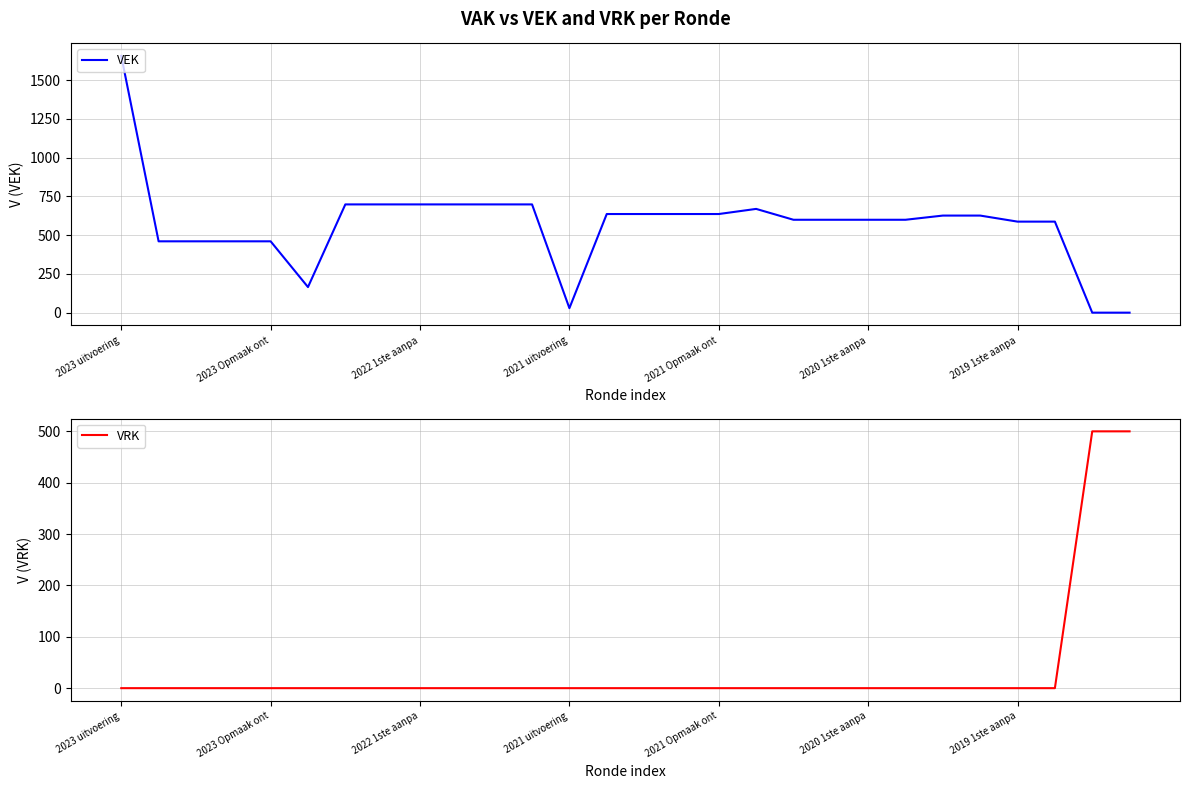

Which series changed the most between 12 and 17?

VEK